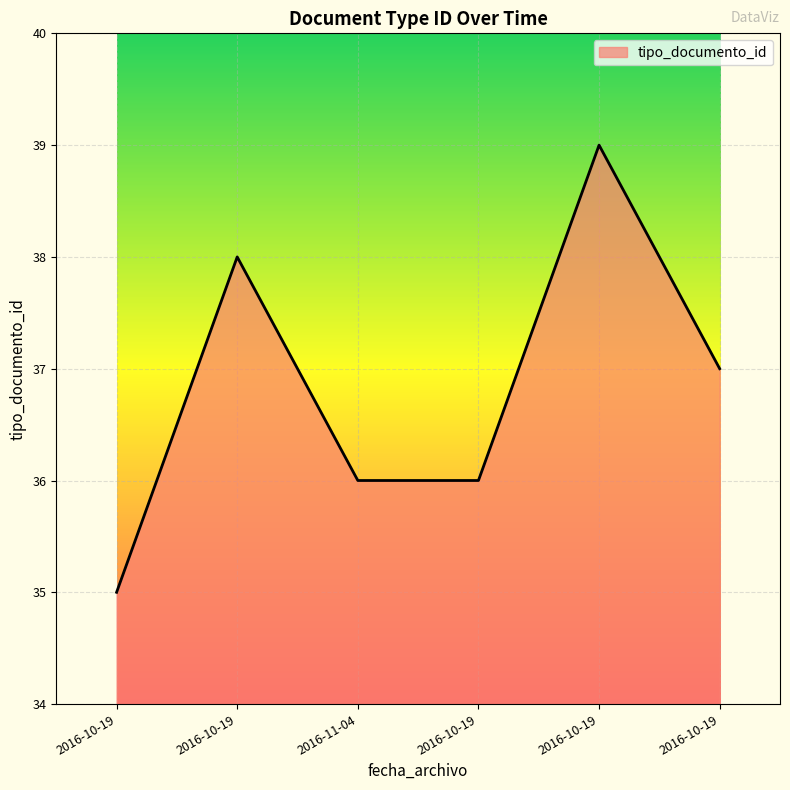

What is the change in value from 2016-10-19 to 2016-10-19?

+1